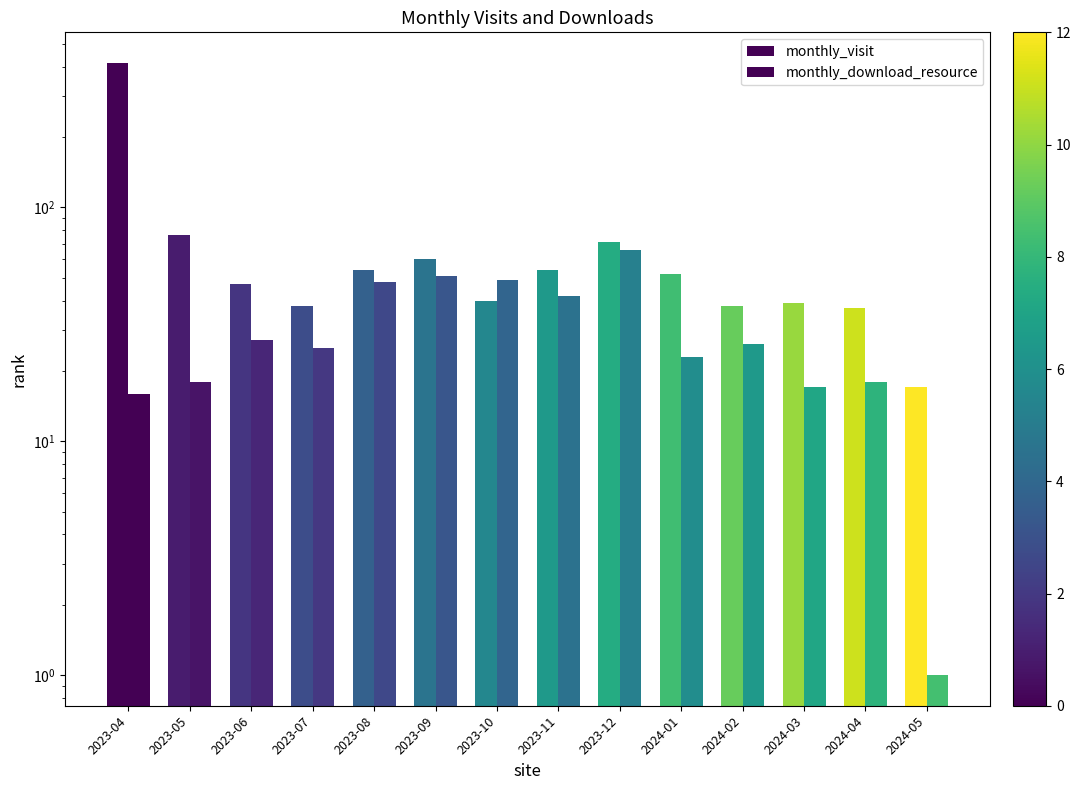

Reading left to right, extract all data points from this chart.

monthly_visit: 2023-04=415	2023-05=76	2023-06=47	2023-07=38	2023-08=54	2023-09=60	2023-10=40	2023-11=54	2023-12=71	2024-01=52	2024-02=38	2024-03=39	2024-04=37	2024-05=17
monthly_download_resource: 2023-04=16	2023-05=18	2023-06=27	2023-07=25	2023-08=48	2023-09=51	2023-10=49	2023-11=42	2023-12=66	2024-01=23	2024-02=26	2024-03=17	2024-04=18	2024-05=1